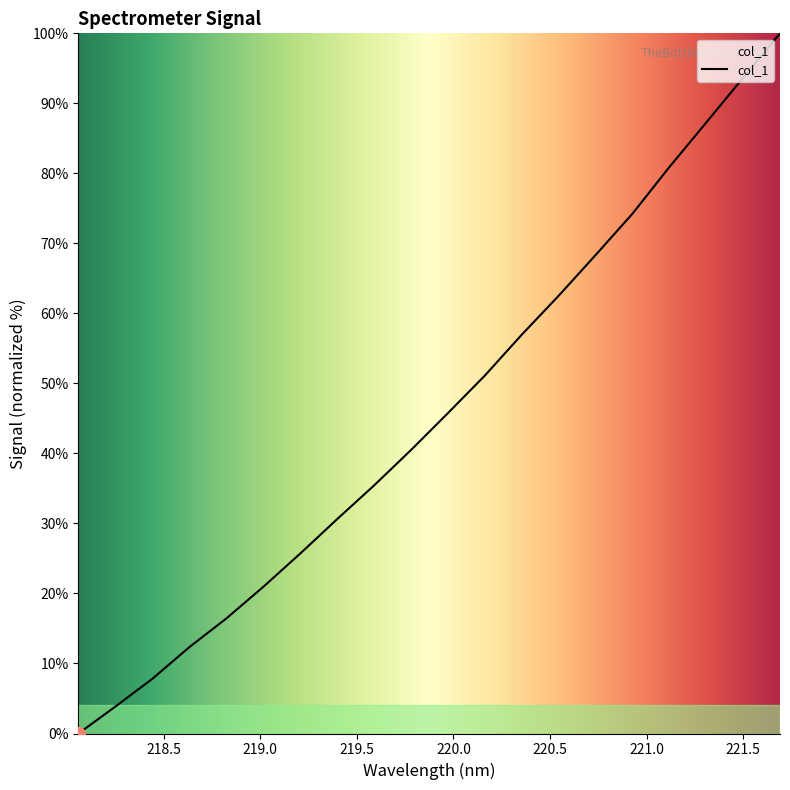

How many lines are shown in the chart?

1